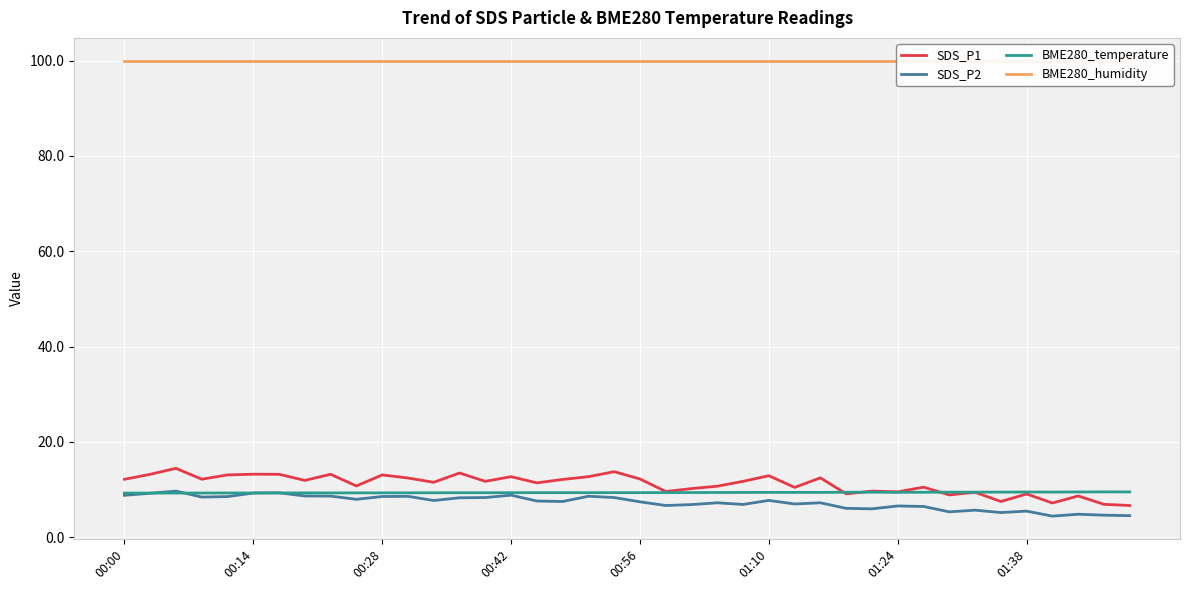

Which series has the largest range (max minus min)?

SDS_P1